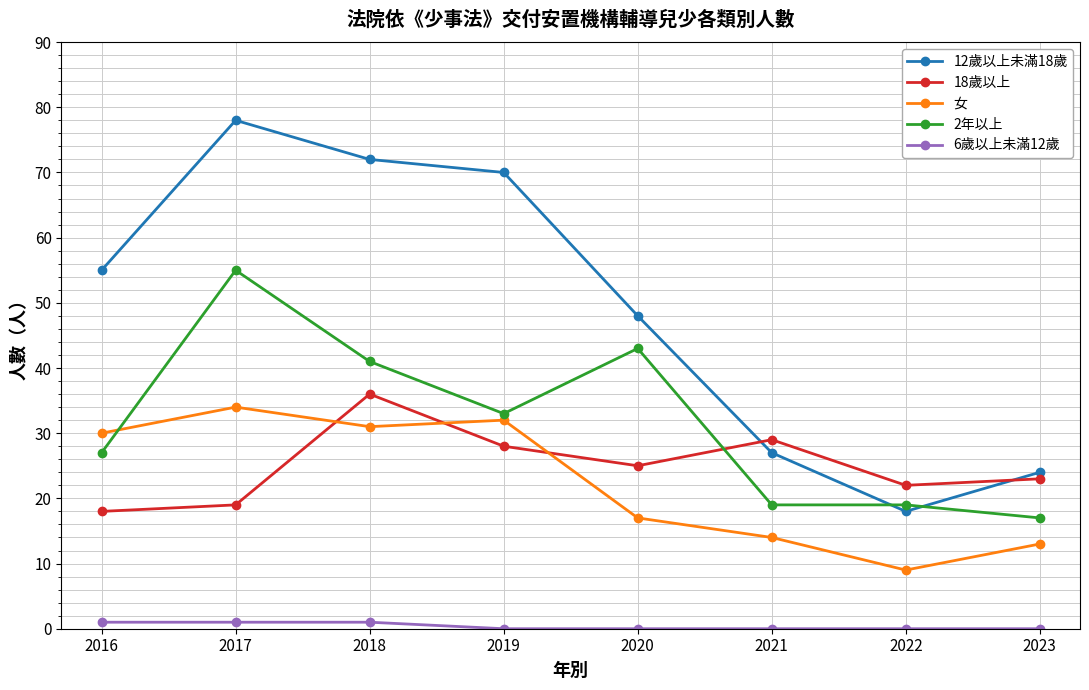

Reading left to right, transcribe all the data shown in this chart.

12歲以上未滿18歲: 2016=55	2017=78	2018=72	2019=70	2020=48	2021=27	2022=18	2023=24
18歲以上: 2016=18	2017=19	2018=36	2019=28	2020=25	2021=29	2022=22	2023=23
女: 2016=30	2017=34	2018=31	2019=32	2020=17	2021=14	2022=9	2023=13
2年以上: 2016=27	2017=55	2018=41	2019=33	2020=43	2021=19	2022=19	2023=17
6歲以上未滿12歲: 2016=1	2017=1	2018=1	2019=0	2020=0	2021=0	2022=0	2023=0